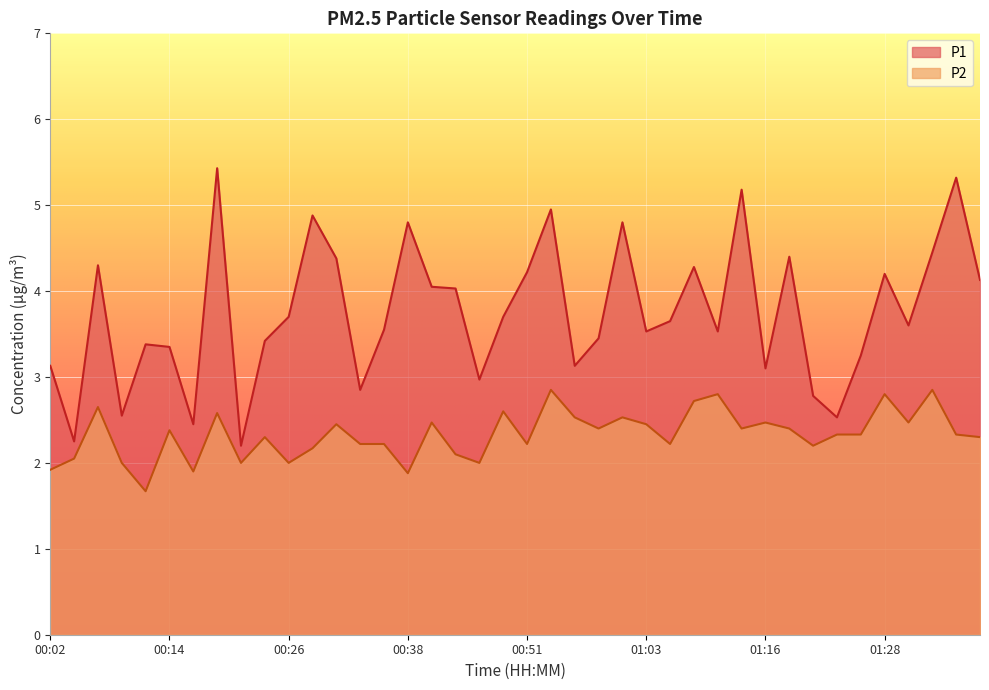

How many lines are shown in the chart?

2